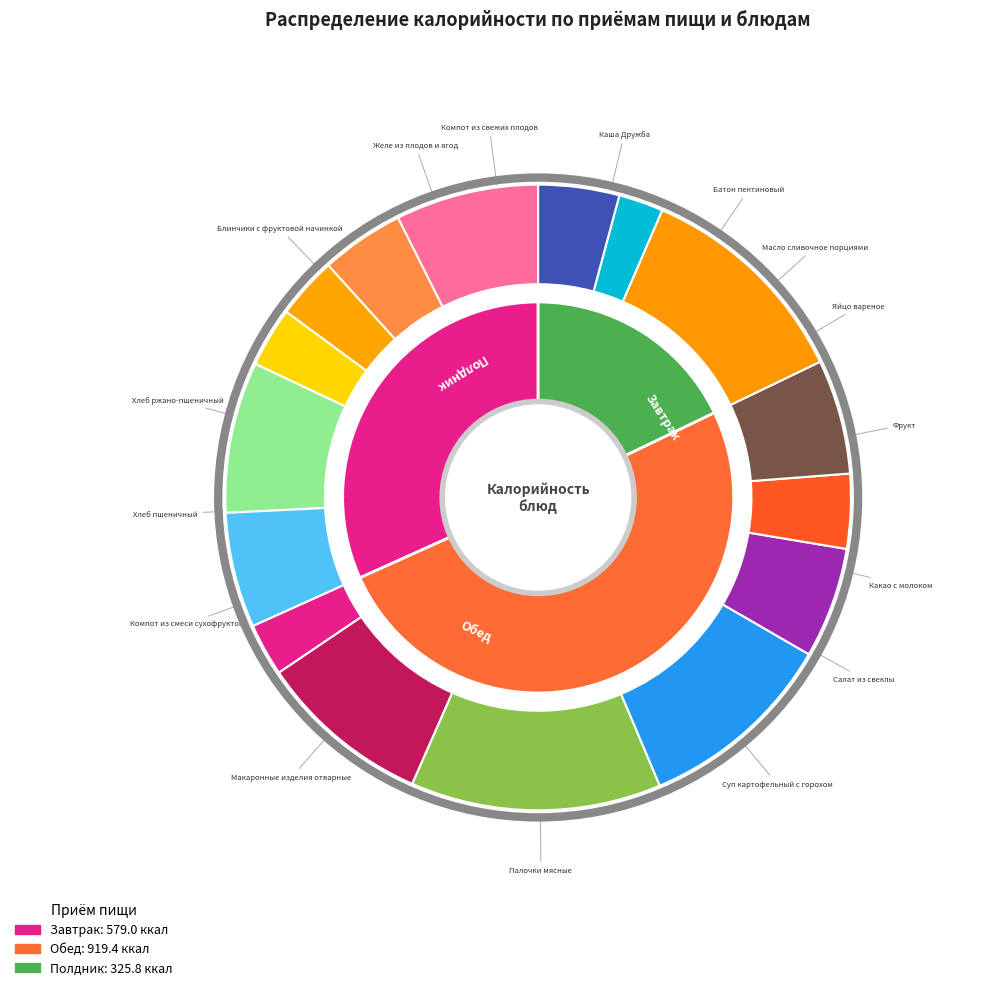

How much of the chart is everything except Батон пектиновый?

95.7%